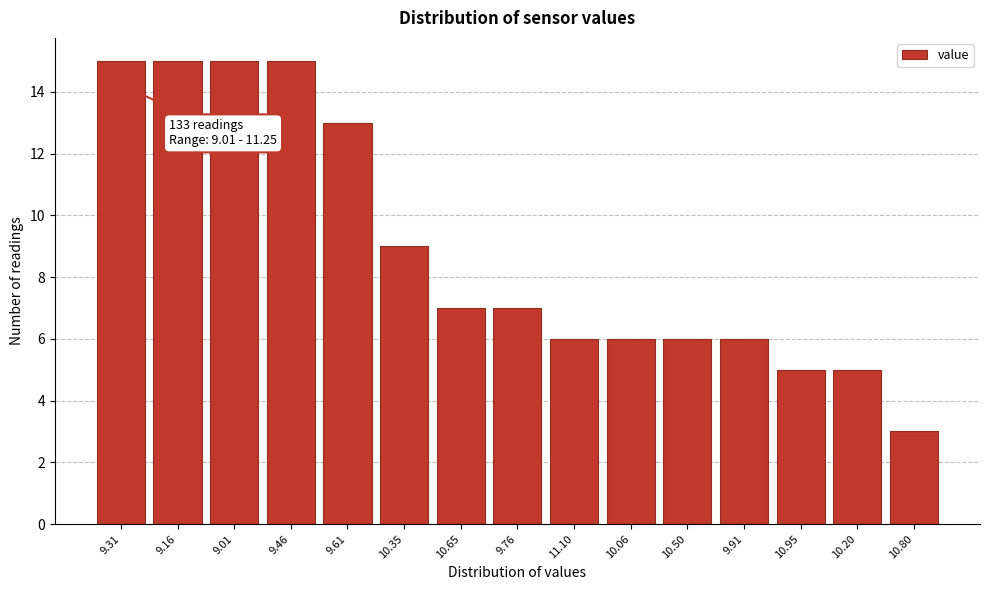

Reading right to left, list all the values displayed in this chart.

10.80=3	10.20=5	10.95=5	9.91=6	10.50=6	10.06=6	11.10=6	9.76=7	10.65=7	10.35=9	9.61=13	9.46=15	9.01=15	9.16=15	9.31=15